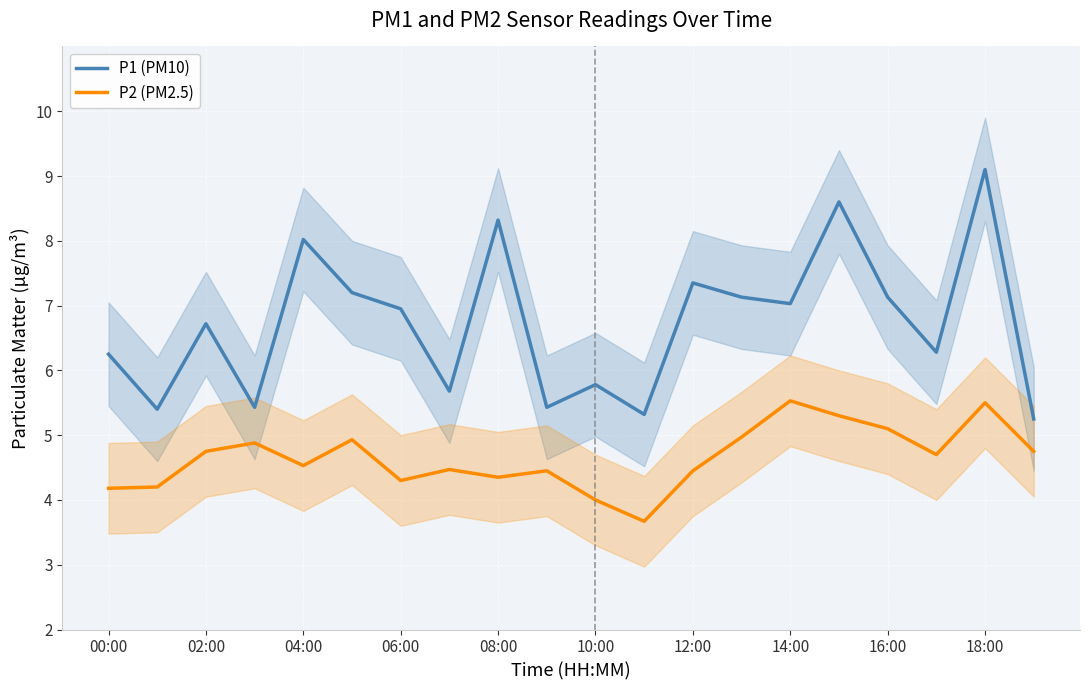

Is the value of P1 (PM10) at 00:00 greater than the value of P2 (PM2.5) at 14:00?

Yes